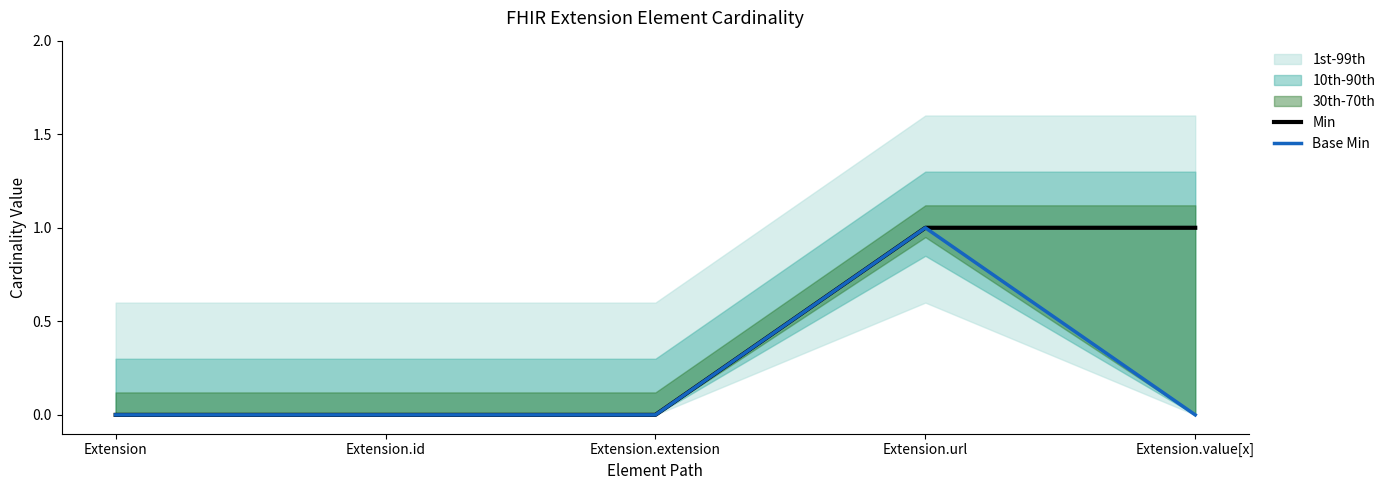

Rank the categories by Base Min value from lowest to highest.

Extension, Extension.id, Extension.extension, Extension.value[x], Extension.url